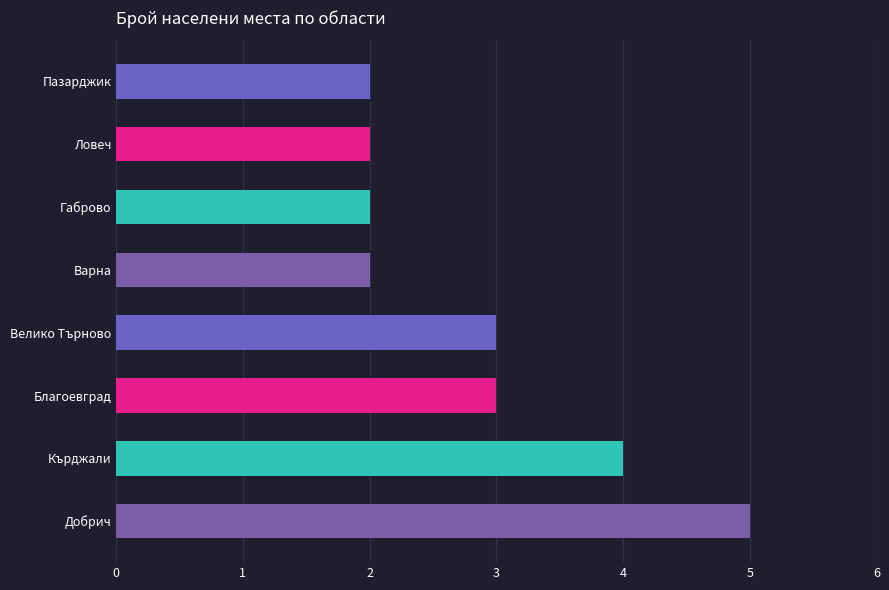

What is the maximum value shown in the chart?

5